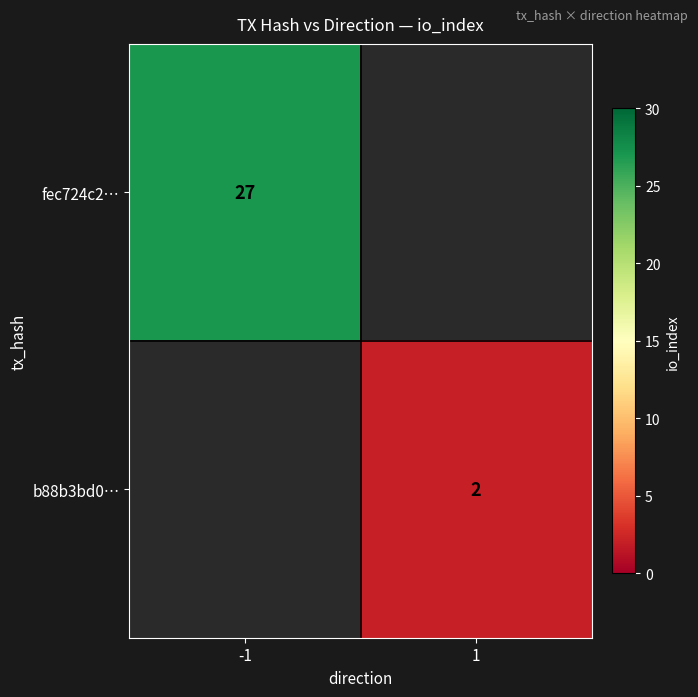

The value of b88b3bd0… at 1 is 2. True or false?

True